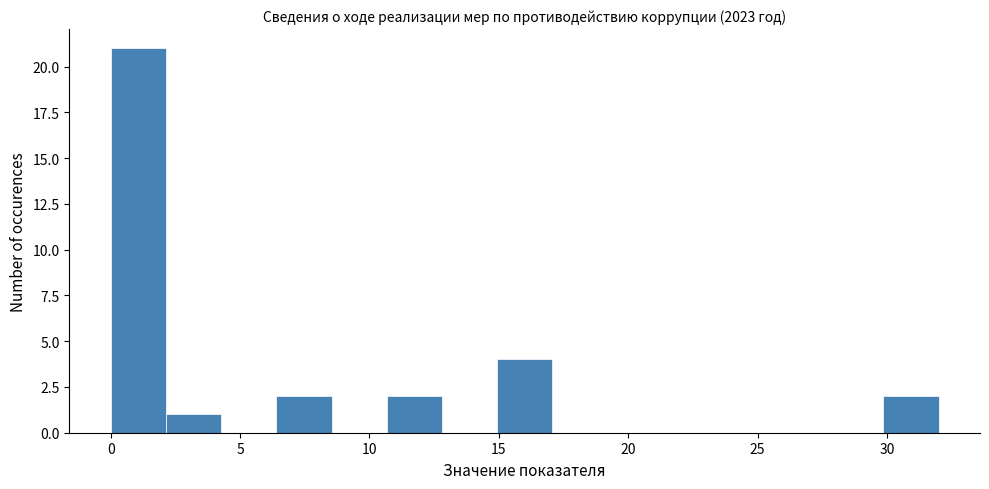

What is the height of the bar covering 15.0 to 17.0 on the x-axis? Neither the bar edges nor the heights are printed on the chart, so give them approximately, as read against the axes.

4